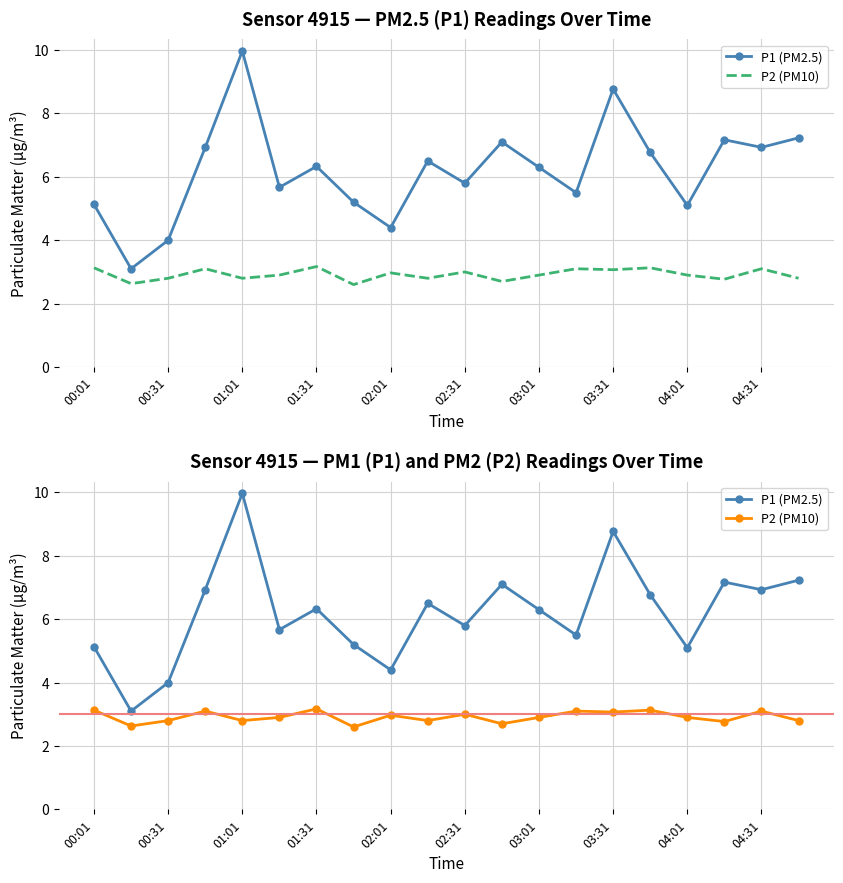

How many categories are shown in the chart?

20